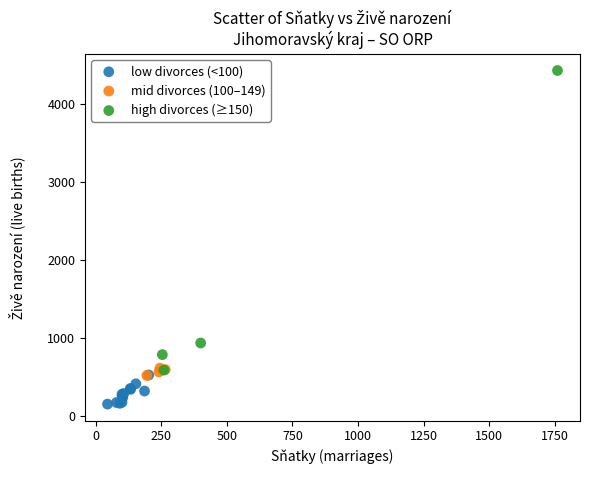

Which series reaches the minimum Y coordinate?

low divorces (<100)